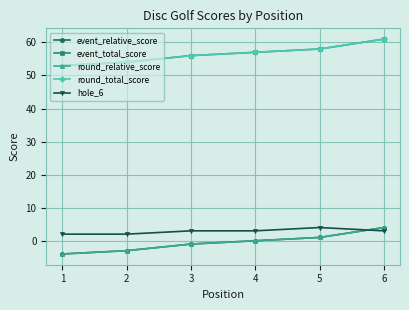

Does the chart have visible grid lines?

Yes